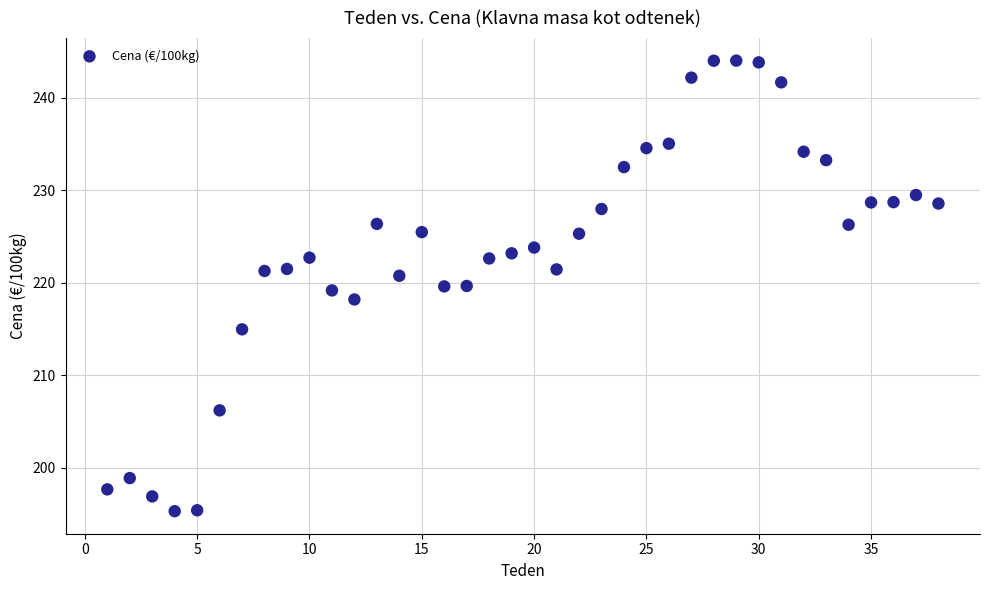

What is the range of X values (max minus min)?

37.0